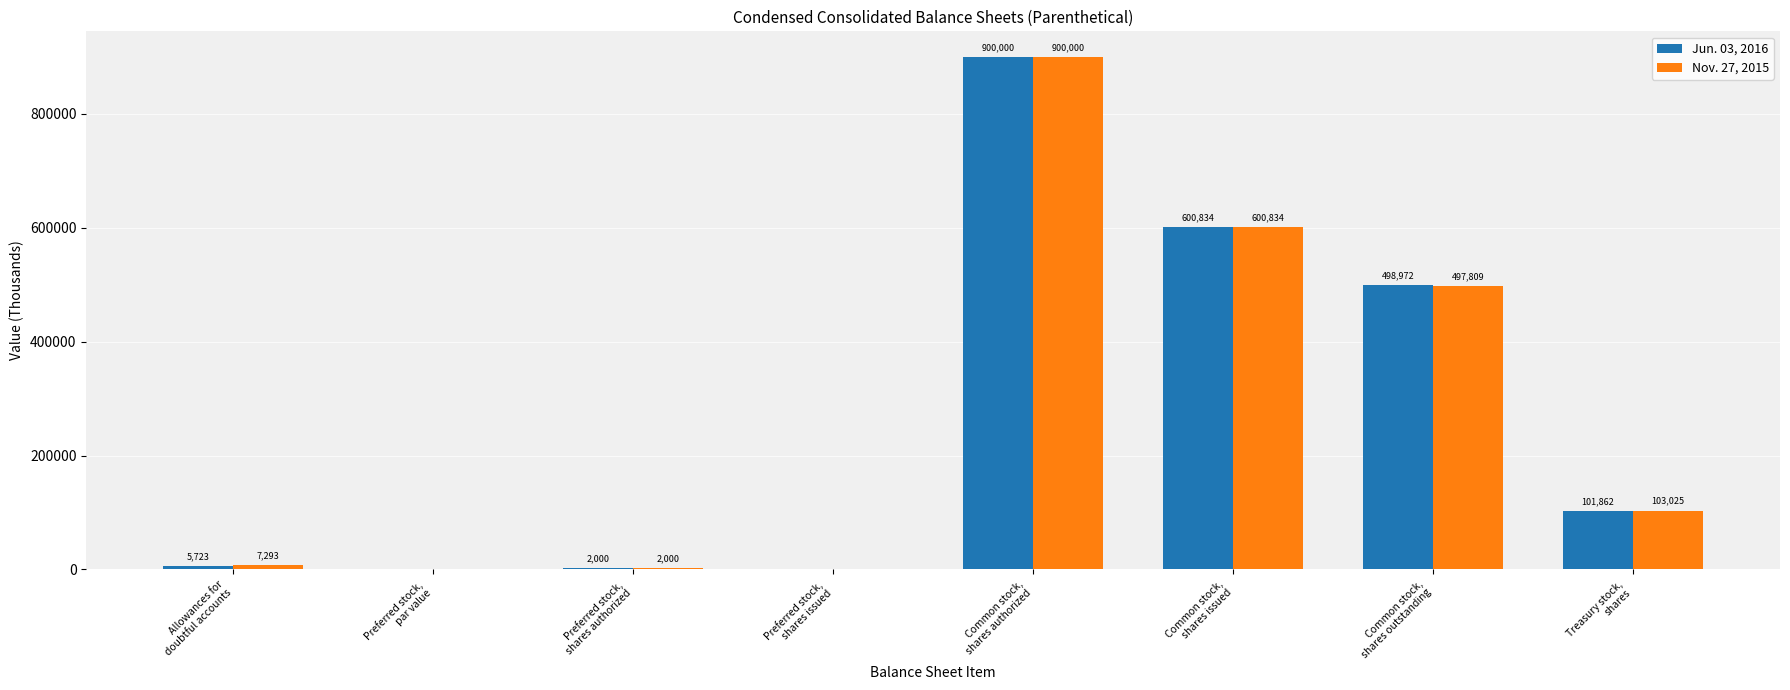

How many categories are shown in the chart?

8